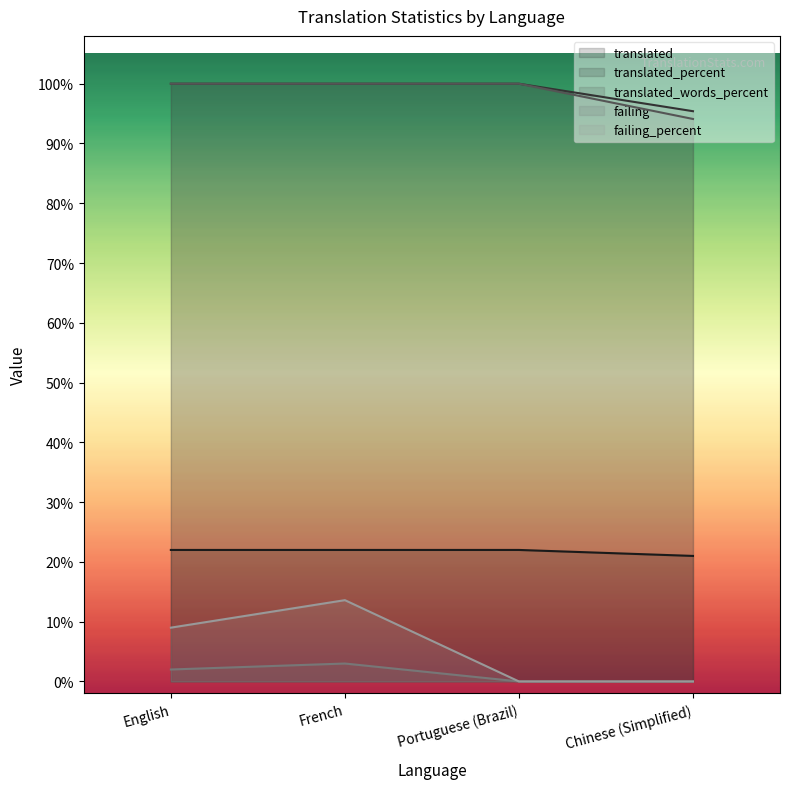

At how many categories does at least one series exceed 33?

4